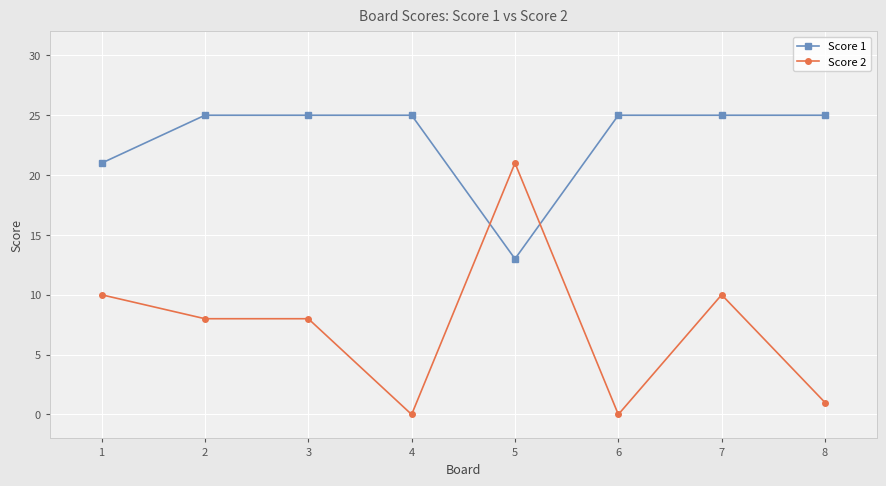

Does the chart display data point markers on the line(s)?

Yes